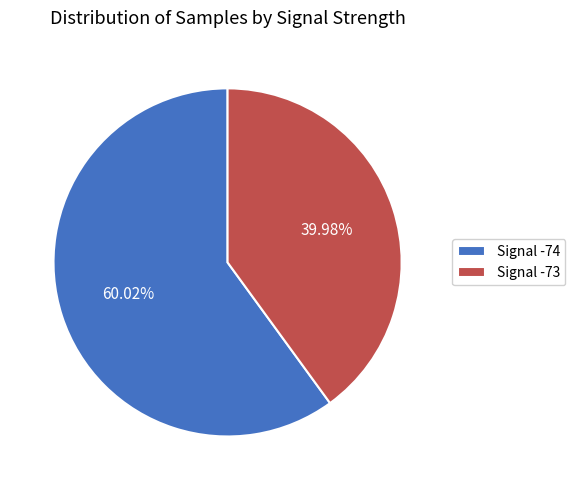

Count the number of slices in the pie.

2